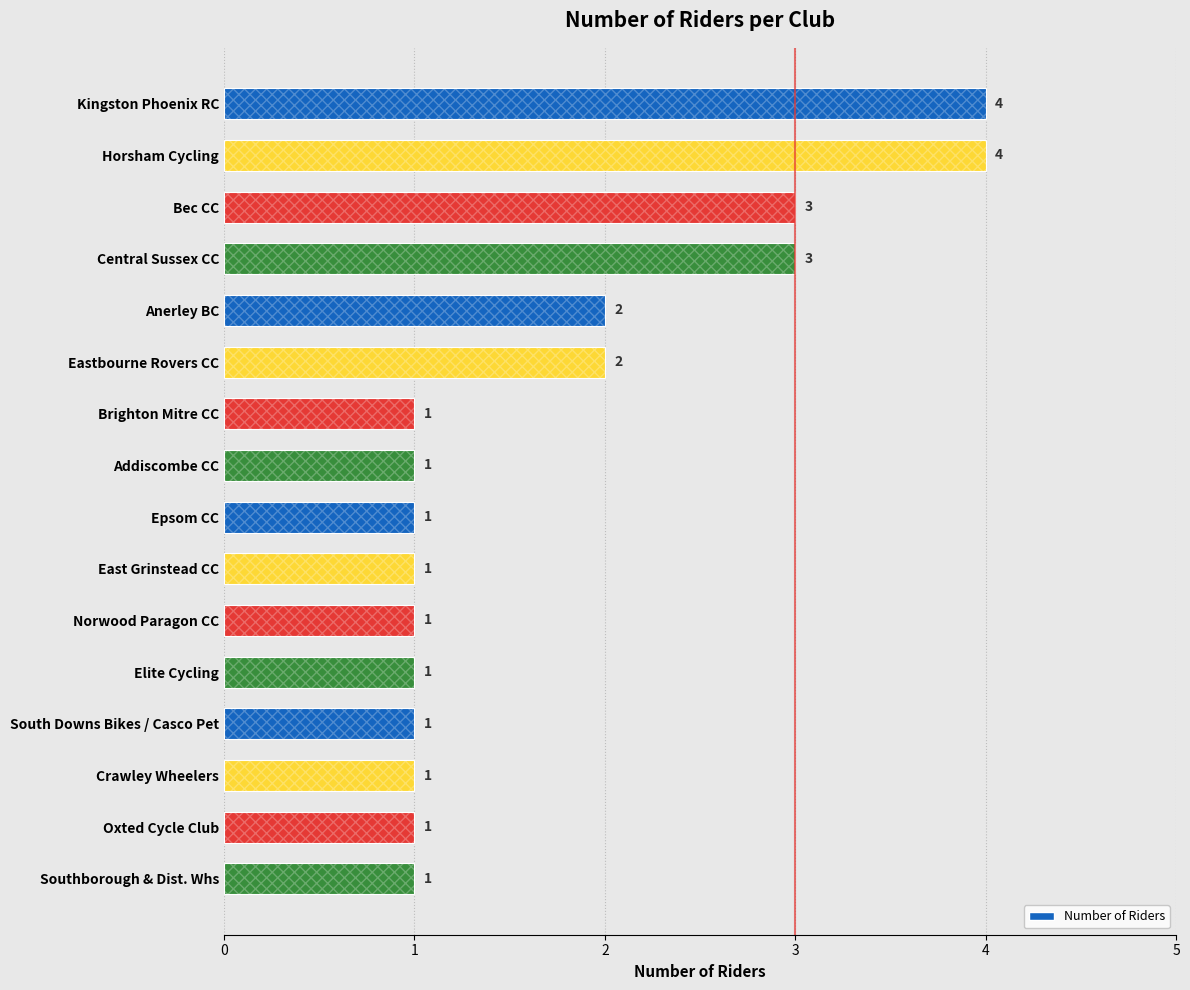

What is the label of the 10th bar from the bottom?

Brighton Mitre CC